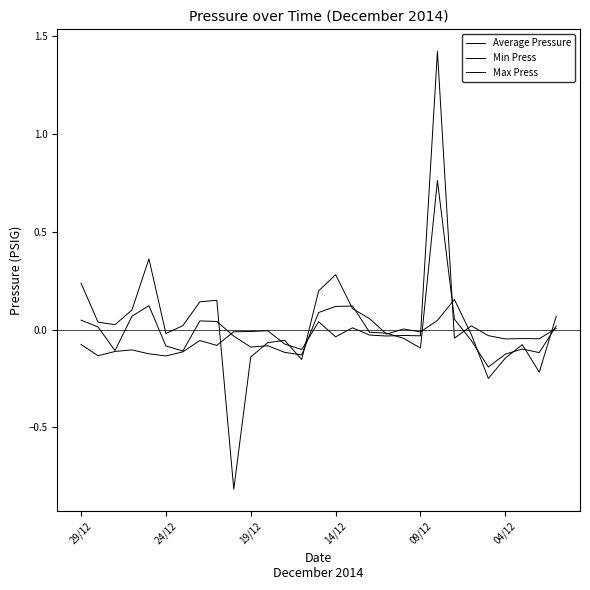

How many lines are shown in the chart?

3